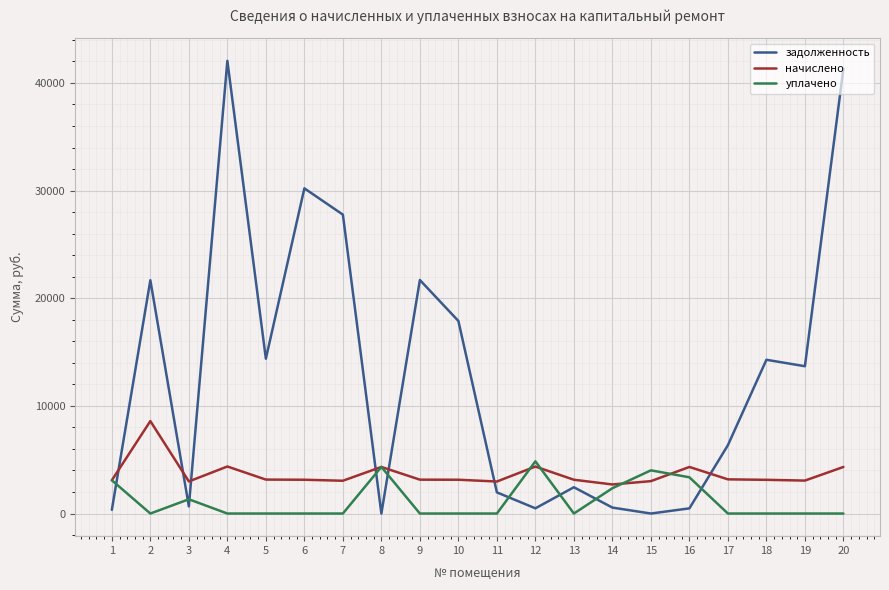

Where do задолженность and начислено first cross each other?

1 and 2